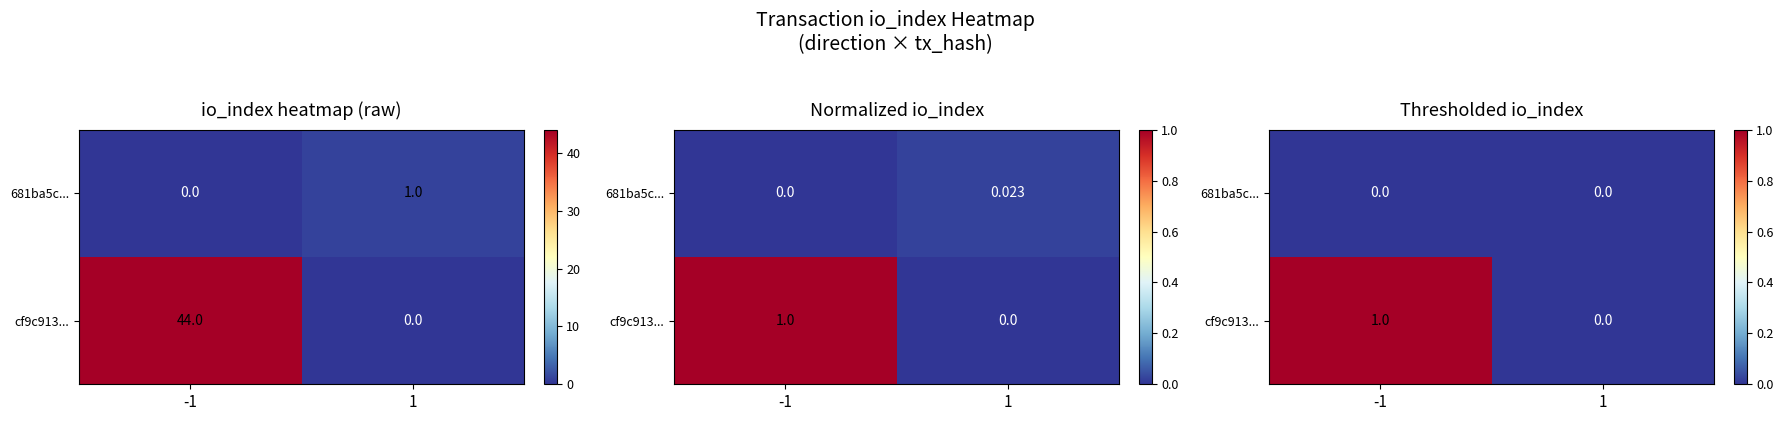

Which category has the lowest value across all series?

1